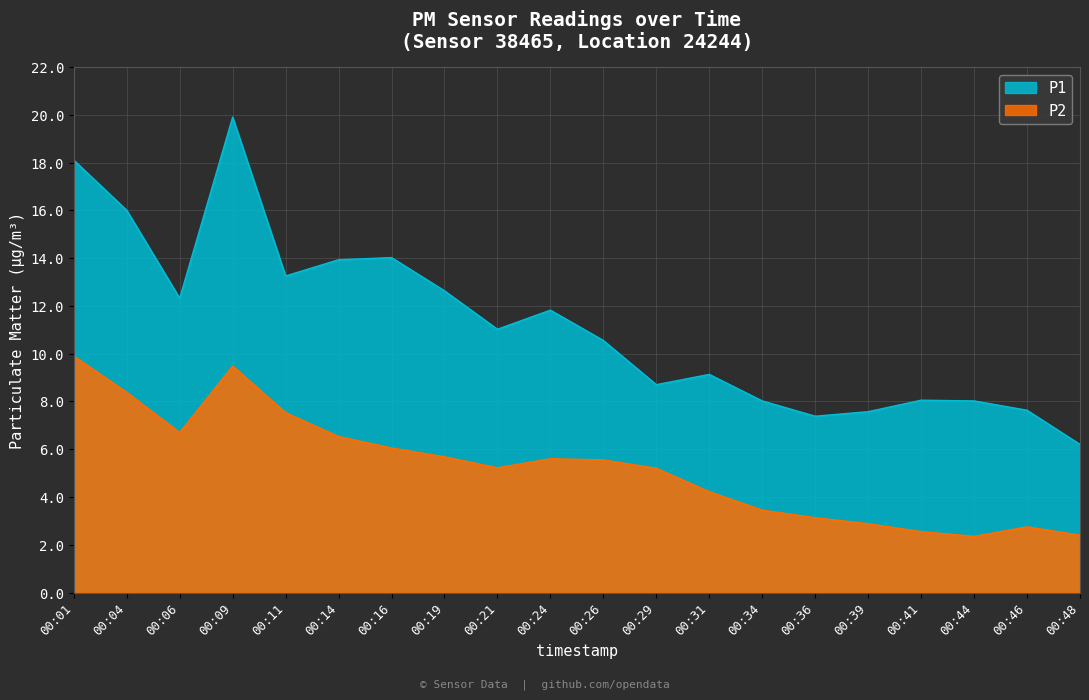

How many categories are shown in the chart?

20